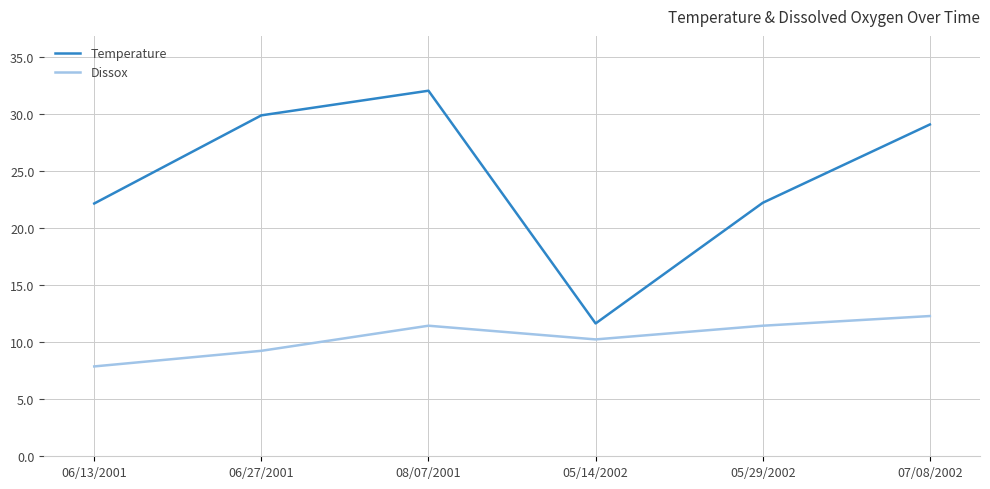

Does the chart display data point markers on the line(s)?

No